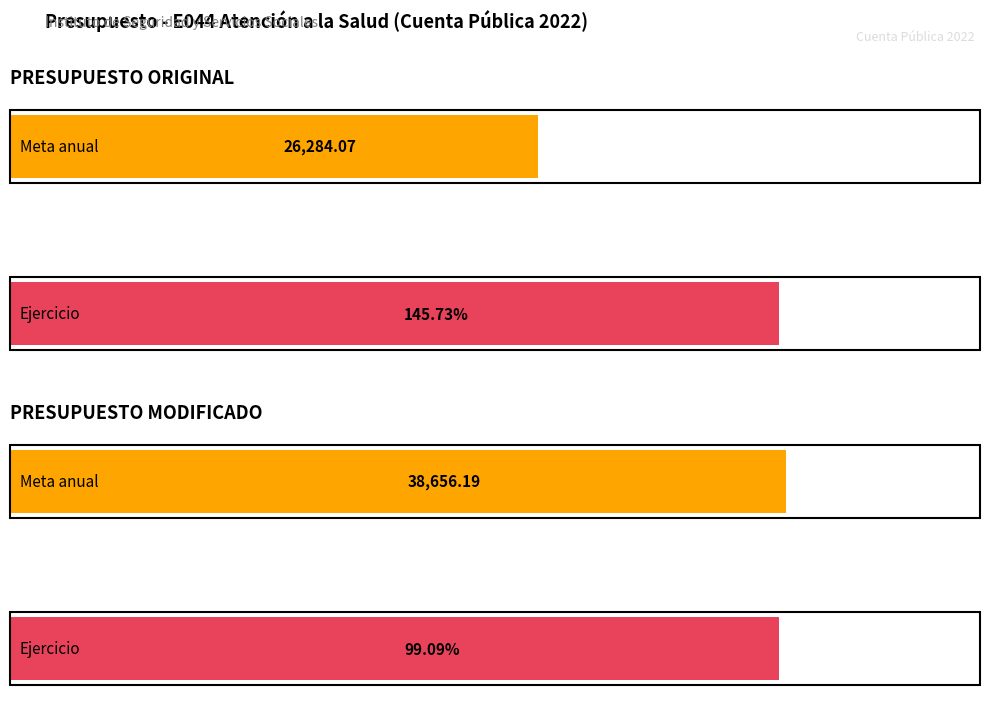

What is the sum of all Millones de pesos (Ejercido) values?

76608.6